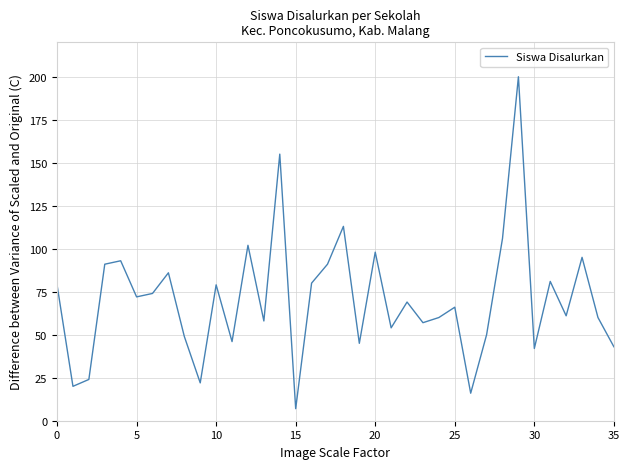

What is the difference between the maximum and minimum values?

193